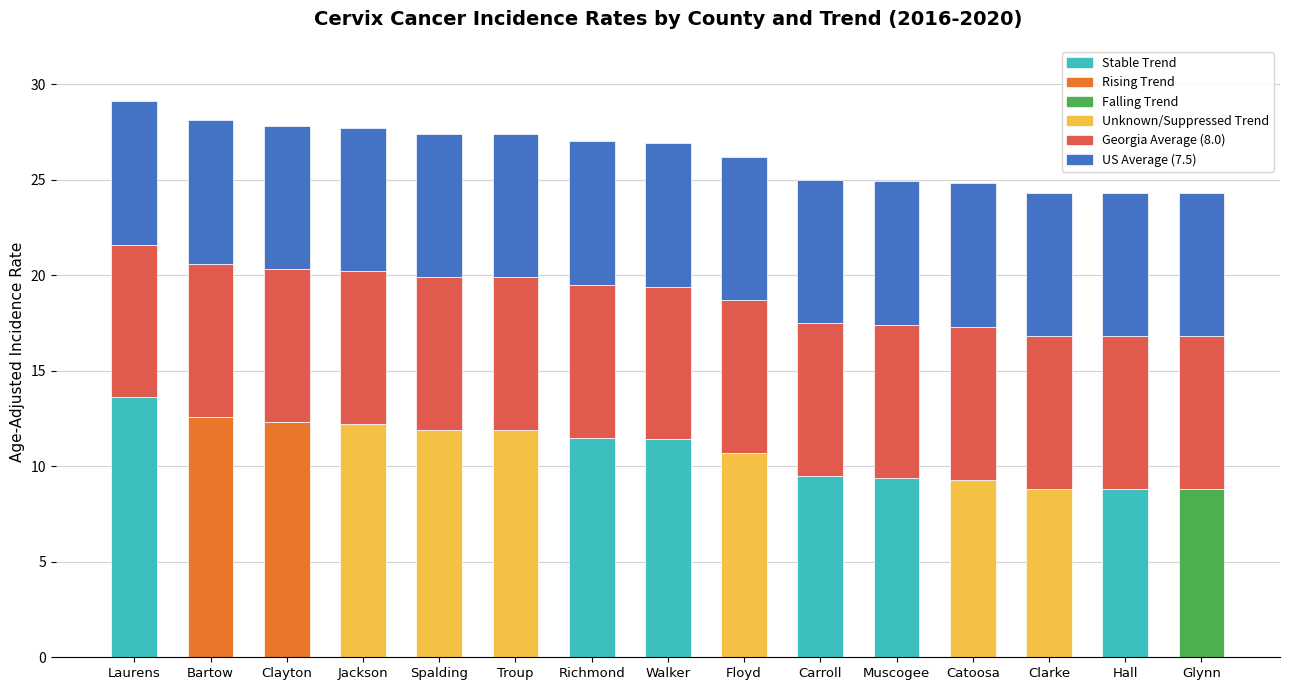

Does the chart contain stacked bars?

Yes